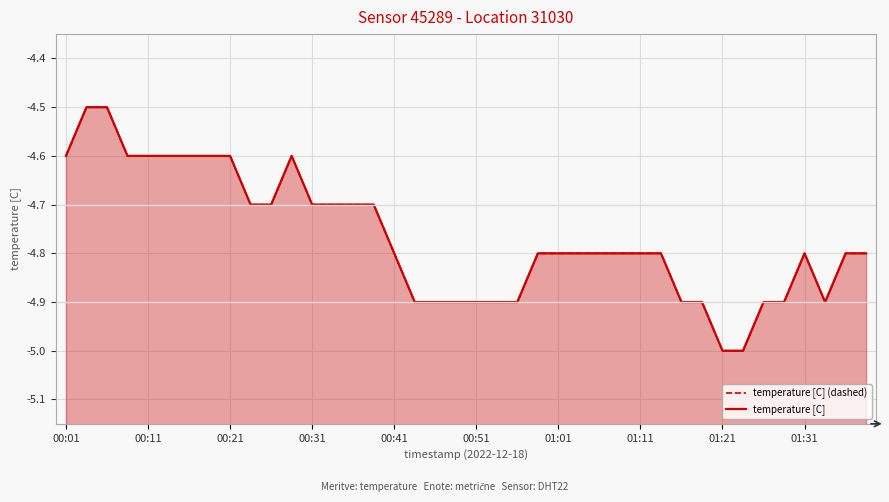

List the series in order of their peak value, highest first.

temperature [C] (dashed), temperature [C]